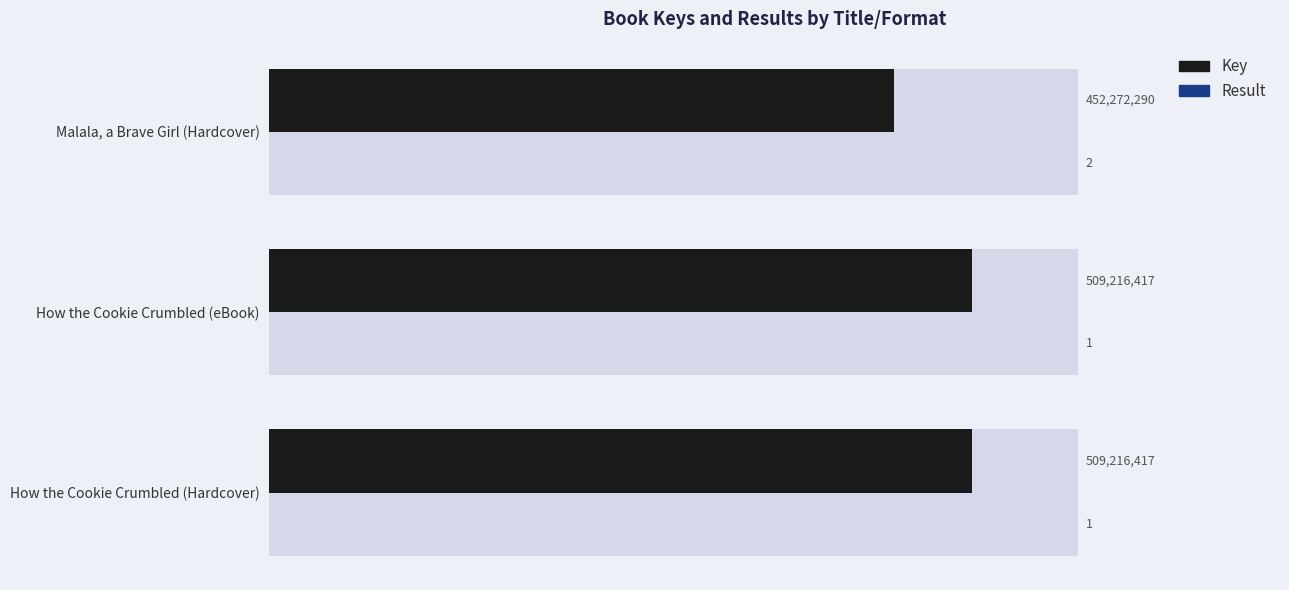

True or false: Key has a value of 104718308 at How the Cookie Crumbled (eBook).

False